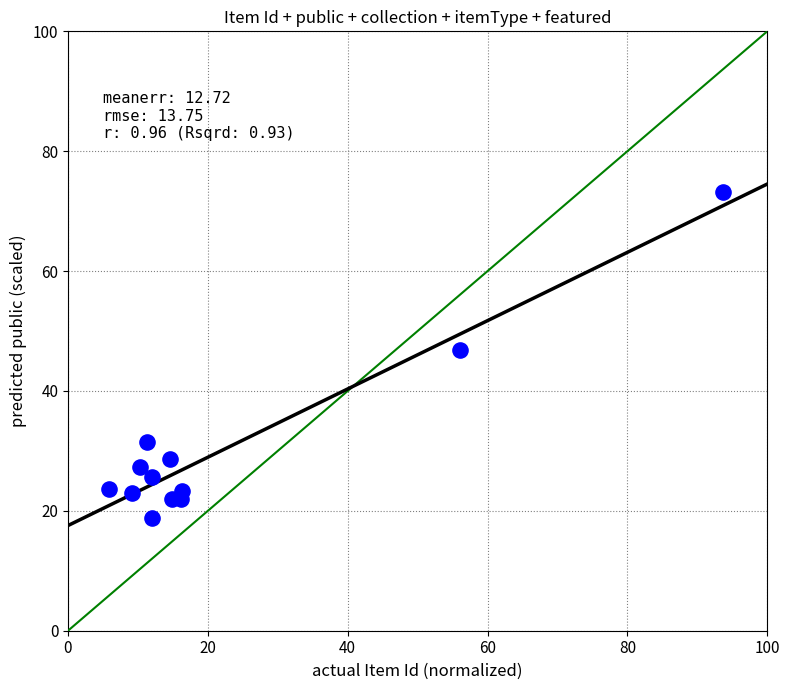

What is the average Y value?

30.5